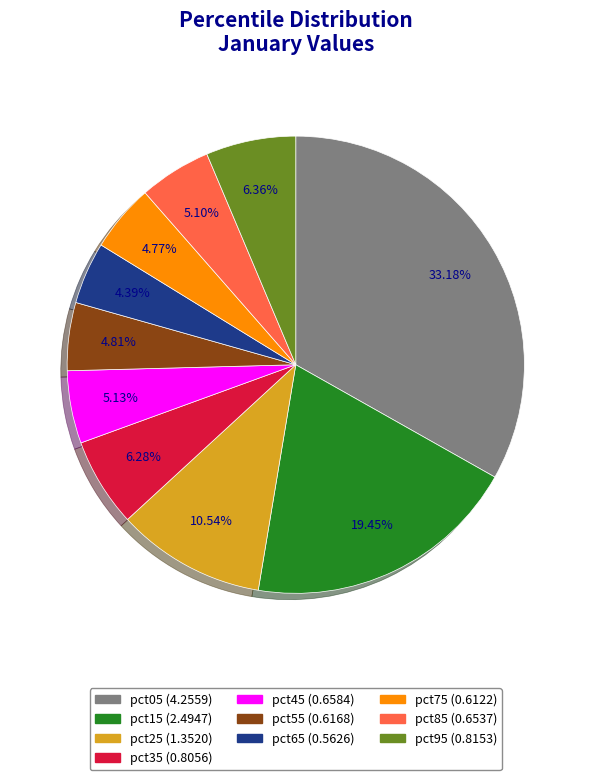

Which has a higher value, pct75 or pct05?

pct05